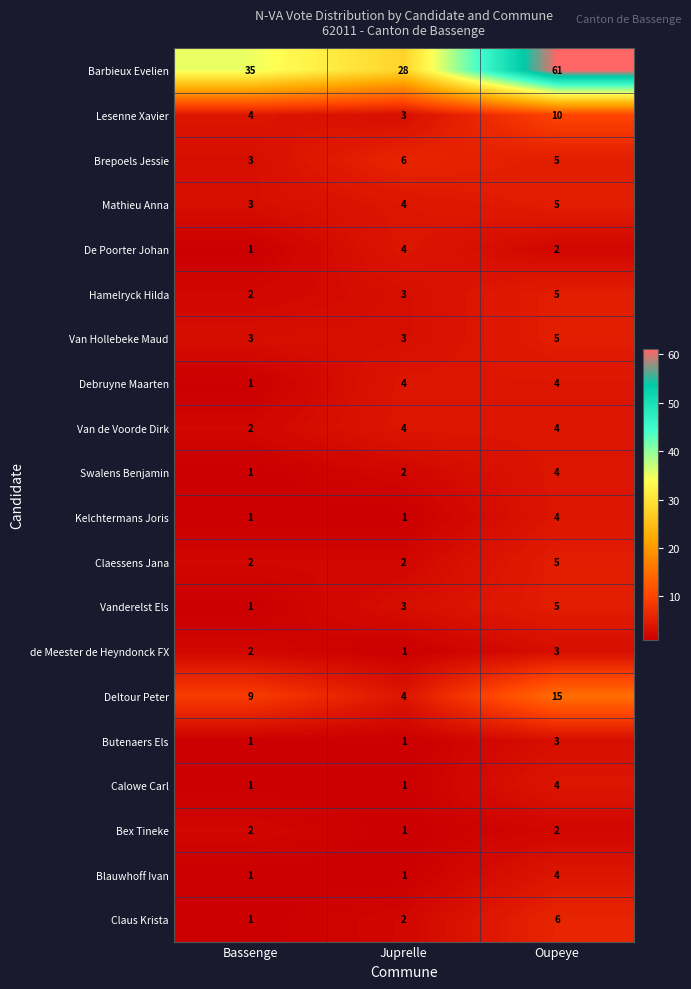

At how many categories does at least one series exceed 23?

3